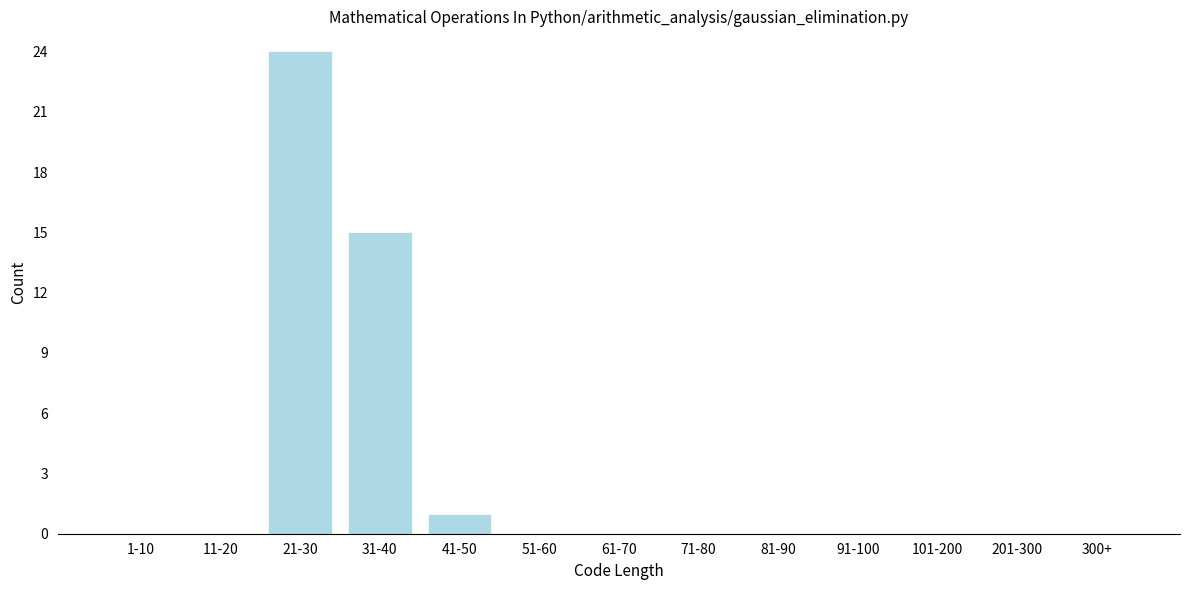

Reading right to left, transcribe all the data shown in this chart.

300+=0	201-300=0	101-200=0	91-100=0	81-90=0	71-80=0	61-70=0	51-60=0	41-50=1	31-40=15	21-30=24	11-20=0	1-10=0